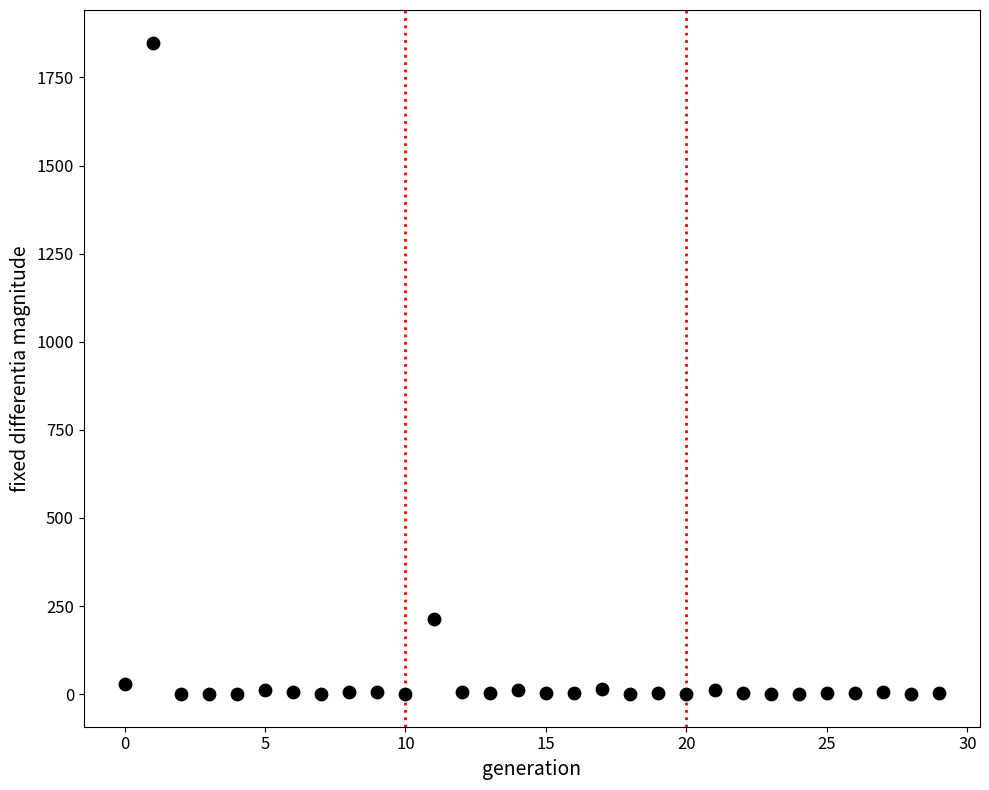

What Y value in the scatter plot is closest to 924?

213